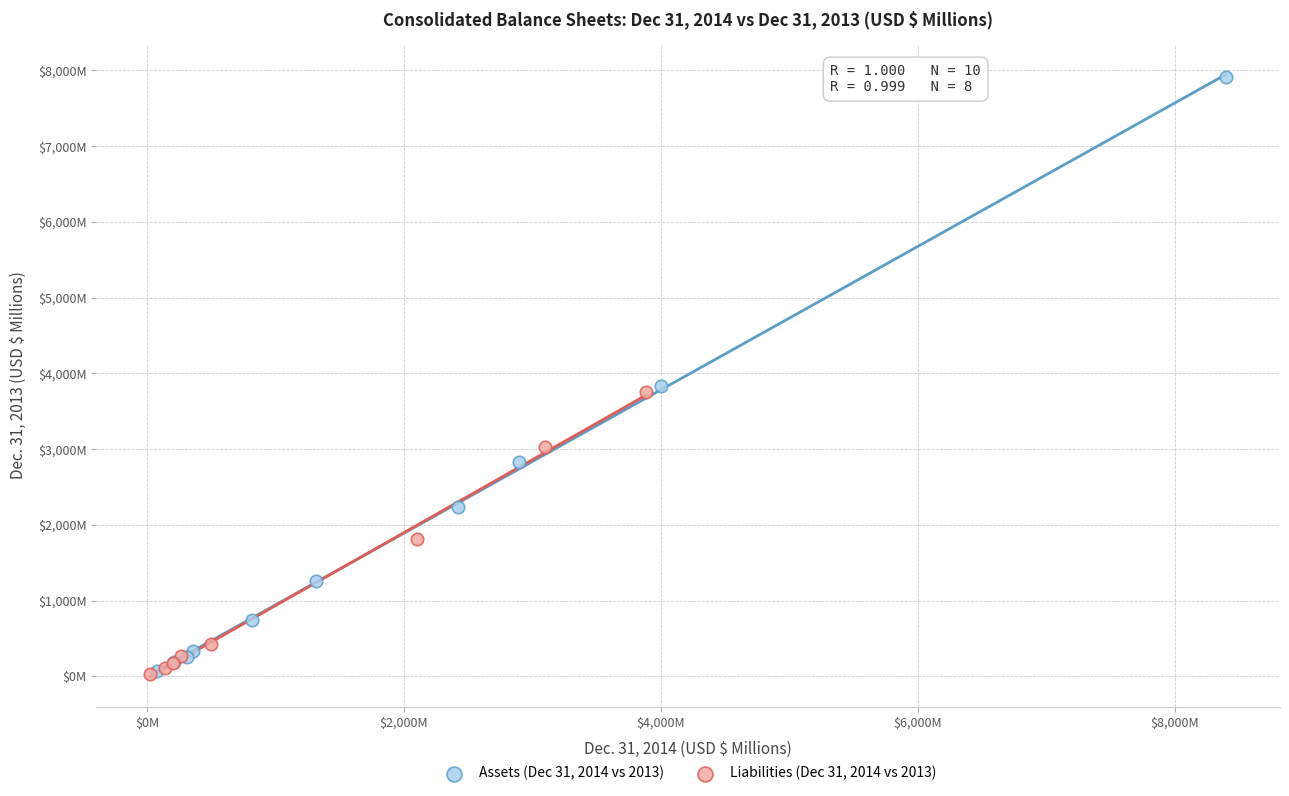

What are all the series names shown in the legend?

Assets (Dec 31, 2014 vs 2013), Liabilities (Dec 31, 2014 vs 2013)